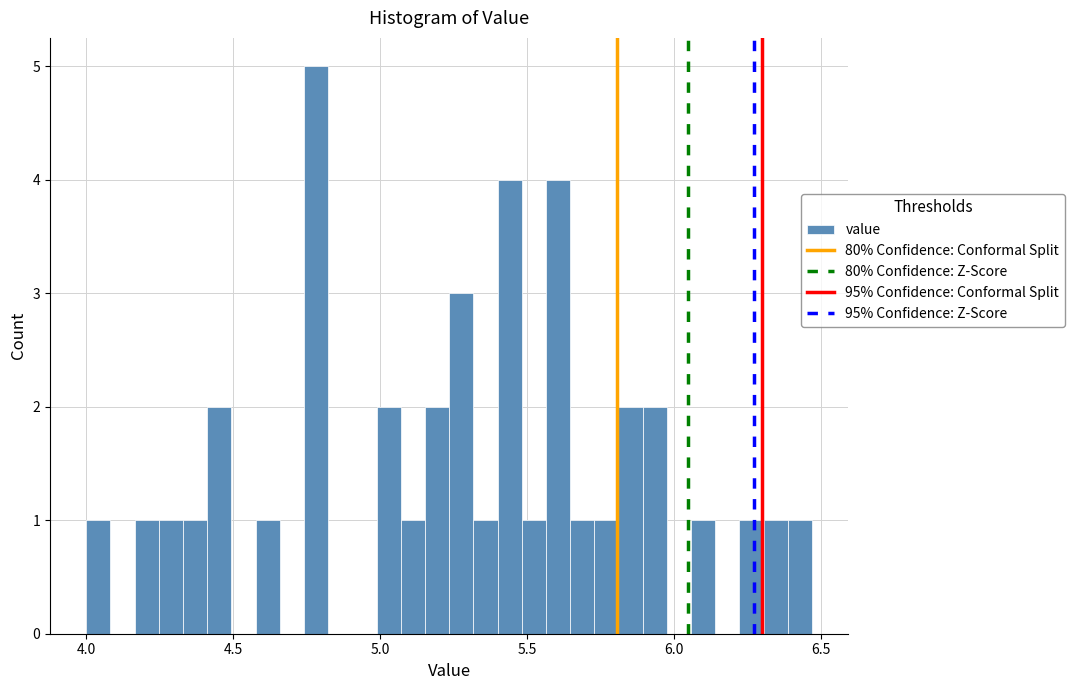

Around what value on the x-axis is the tallest bar? Give the approximate position of its centre, as read against the axis.

4.80